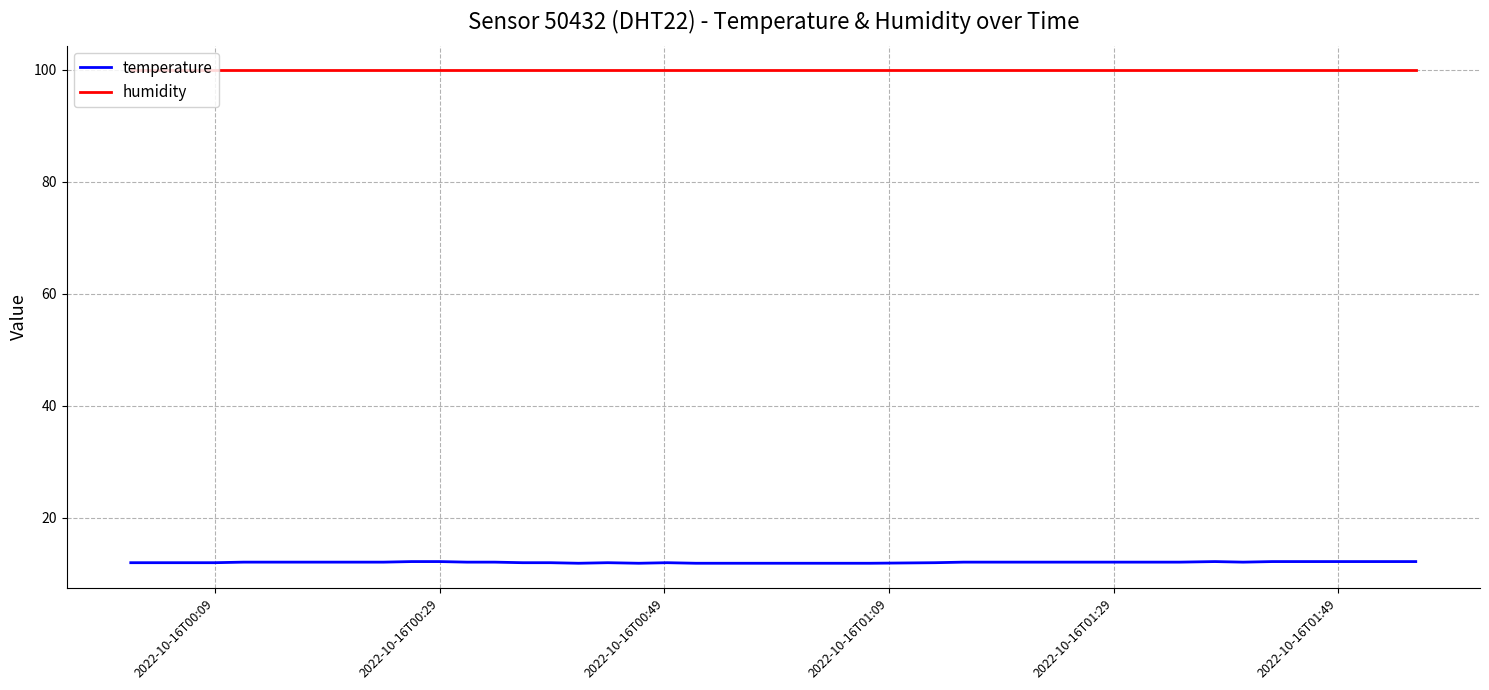

Rank the series by their maximum value, from lowest to highest.

temperature, humidity